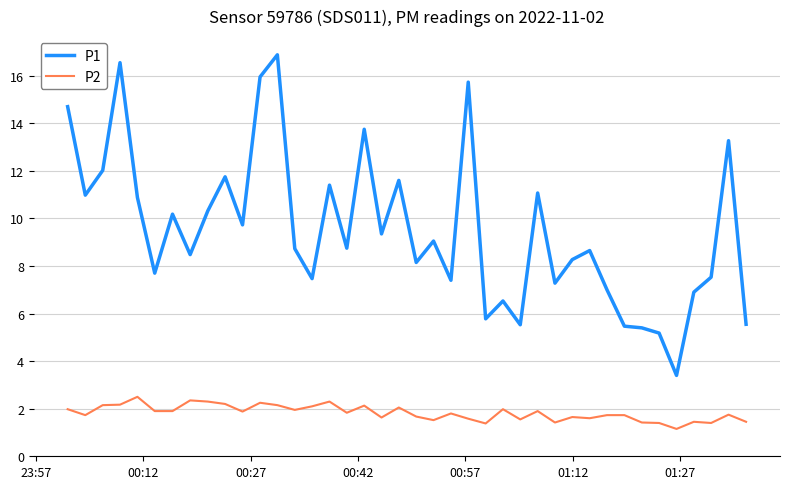

What is the greatest value displayed?

16.9